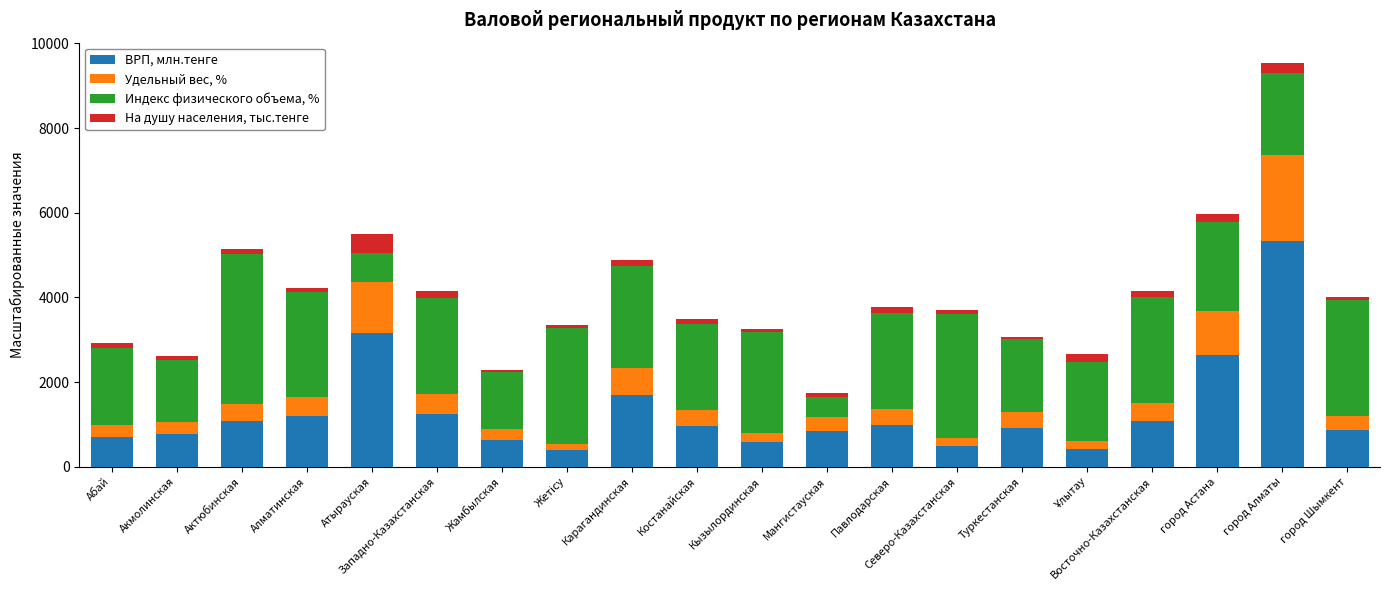

At which label does ВРП, млн.тенге reach its peak?

город Алматы